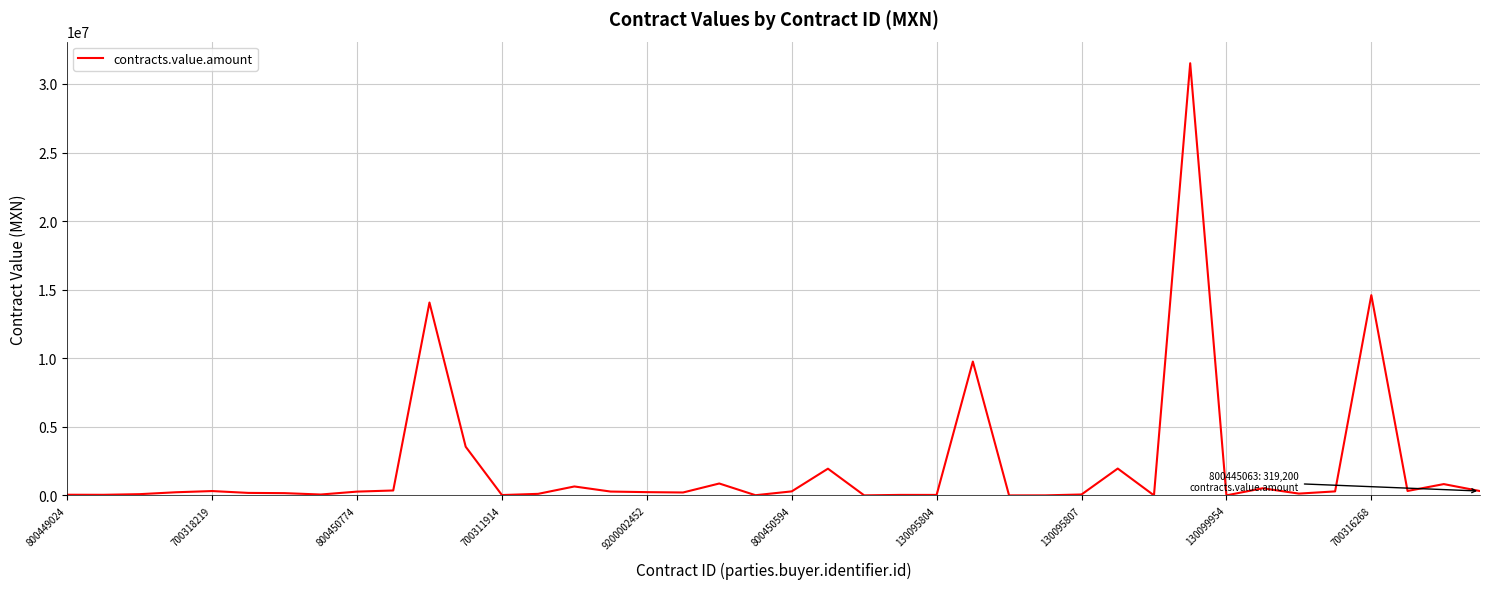

What is the maximum value shown in the chart?

31509100.0